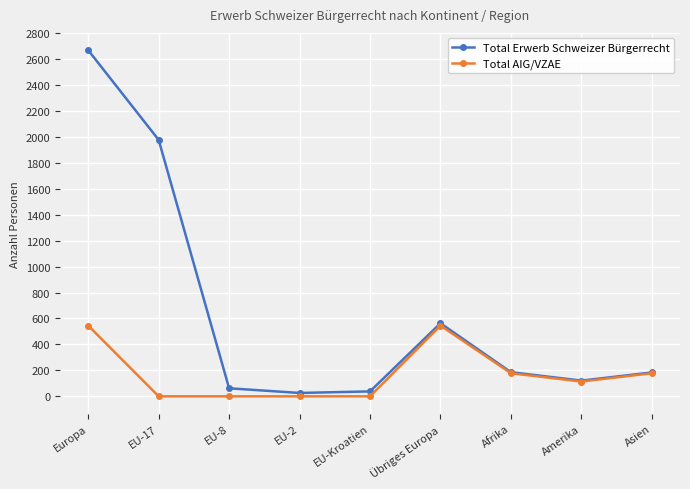

How many Total AIG/VZAE values are between 0 and 178?

7